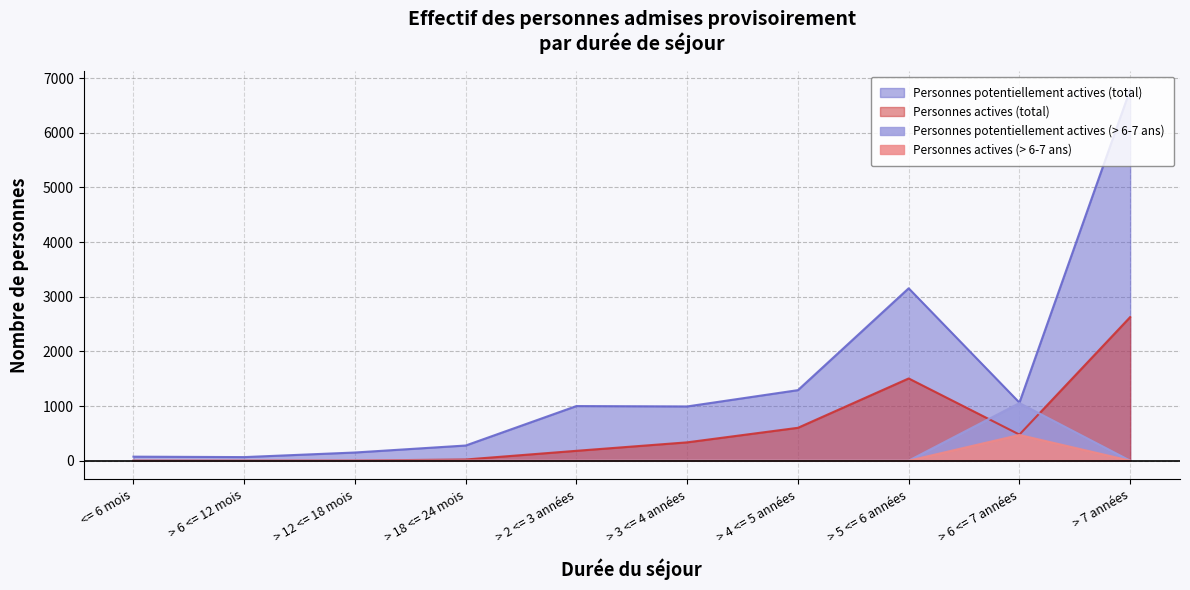

What is the difference between the highest and lowest values at > 4 <= 5 années?

1291